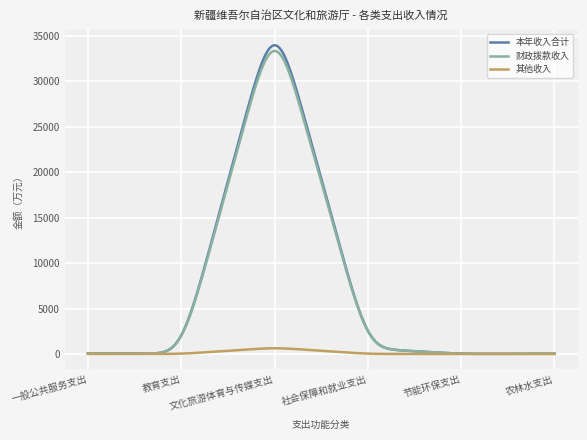

What is the maximum value shown in the chart?

33971.3